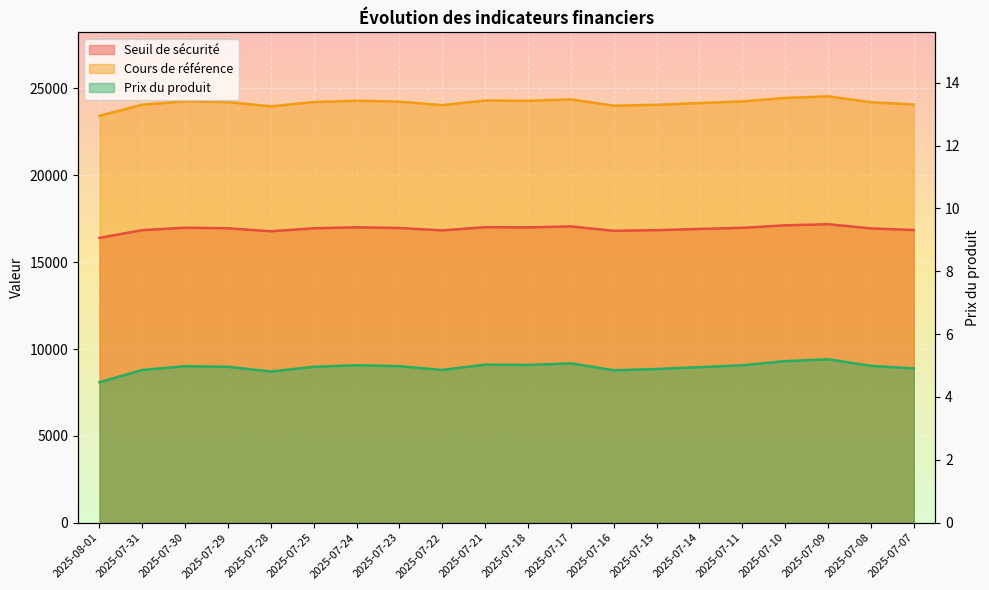

What is the difference between the second highest and minimum values in the Prix du produit series?

0.7